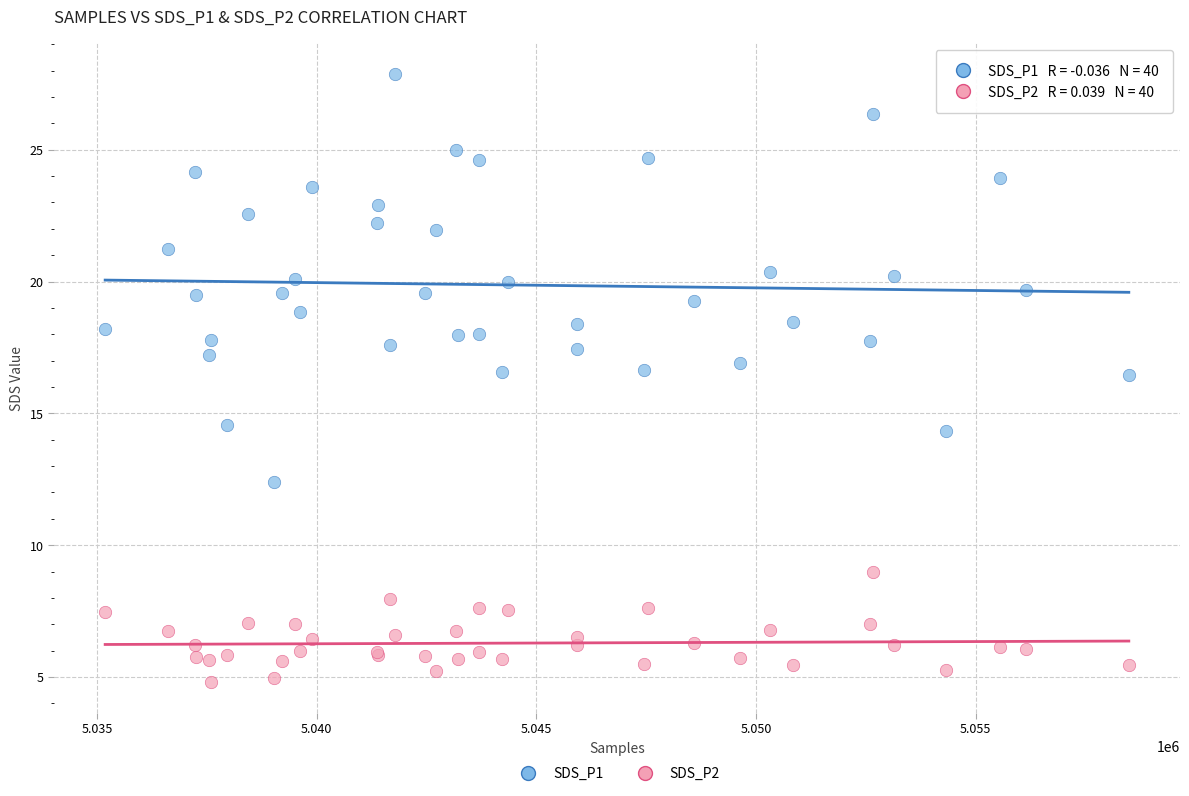

Which series reaches the minimum Y coordinate?

SDS_P2